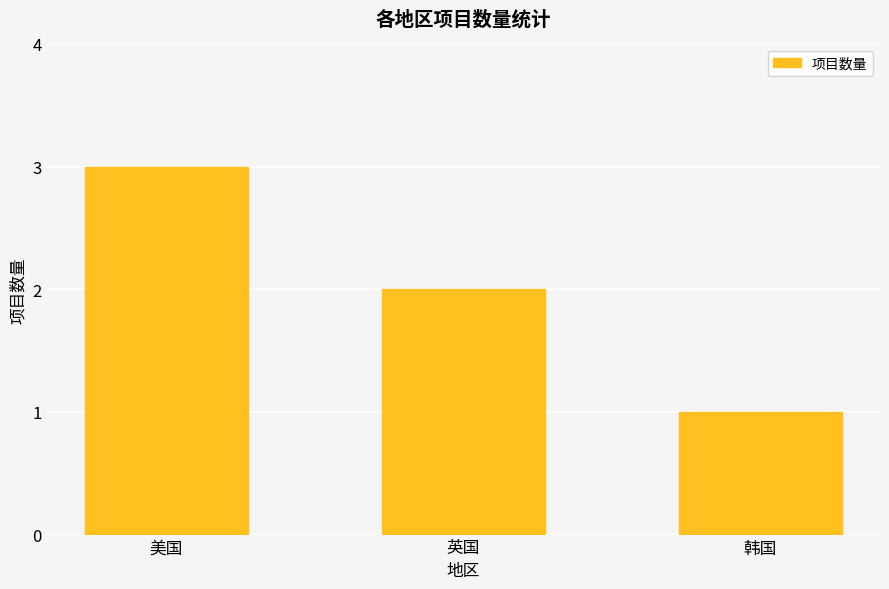

Is it true that the value at 美国 is 3?

True